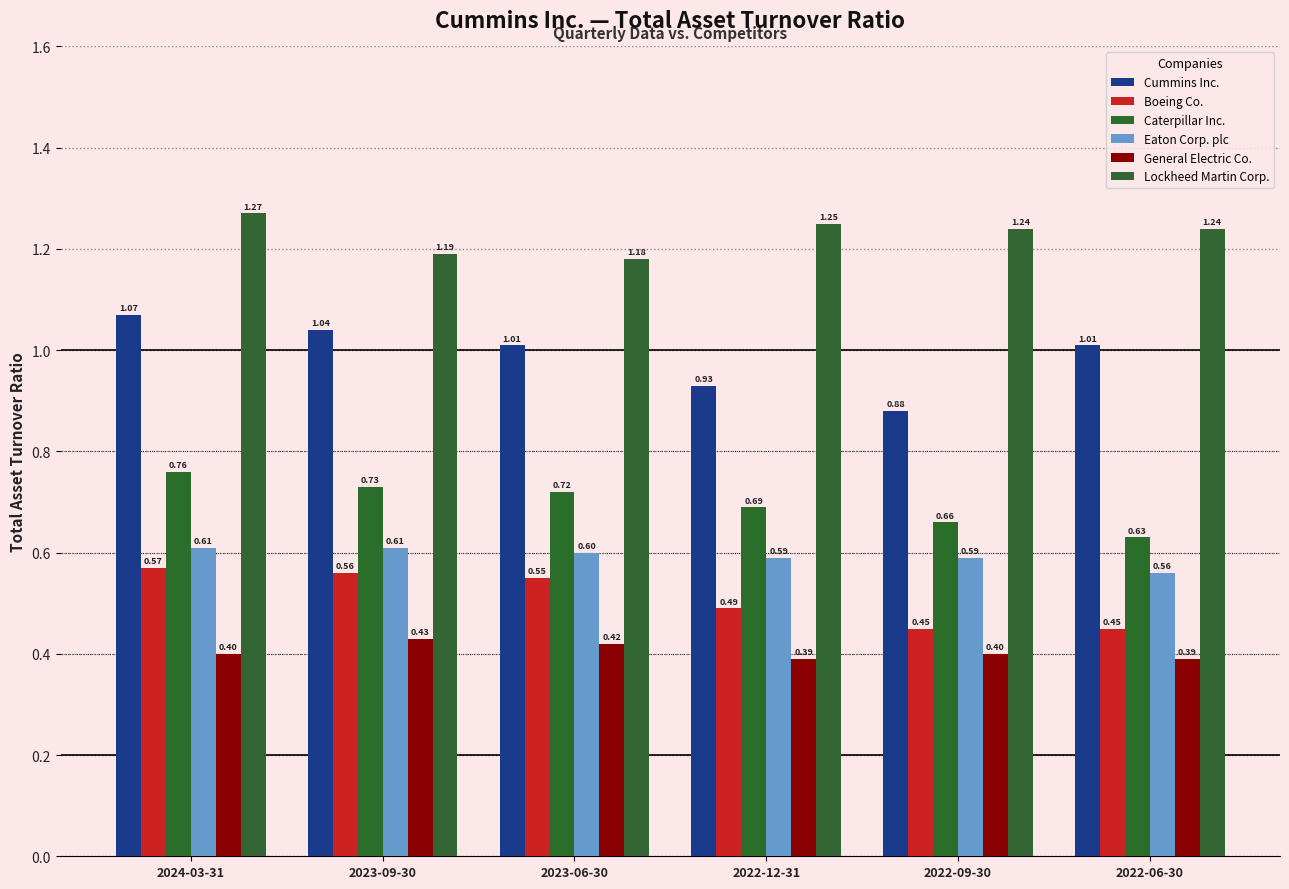

How many groups of bars are there?

6